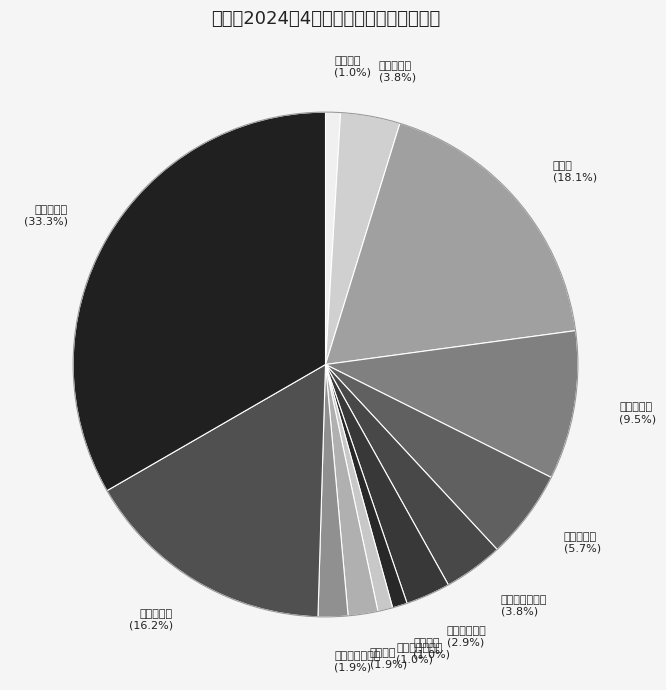

Rank the categories by value from lowest to highest.

阿拉沟乡, 巩乃斯镇, 额勒再特乌鲁乡, 巴伦台镇, 巴润哈尔莫敦镇, 巴音布鲁克镇, 巴音郭楞乡, 协比乃尔布呼镇, 哈尔莫敦镇, 乃门莫敦镇, 儿童福利院, 和静镇, 中心敬老院